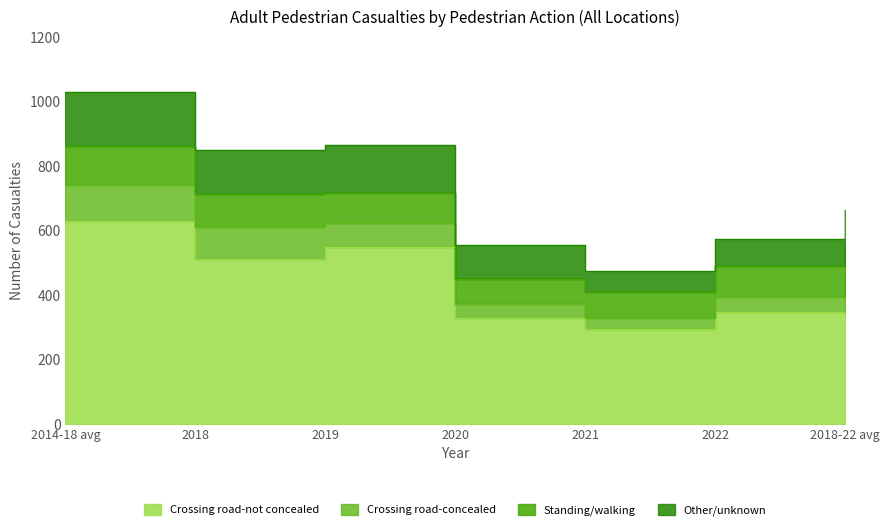

Reading left to right, list all the values displayed in this chart.

Crossing road-not concealed: 2014-18 avg=631	2018=511	2019=549	2020=329	2021=296	2022=348	2018-22 avg=407
Crossing road-concealed: 2014-18 avg=111	2018=101	2019=73	2020=42	2021=34	2022=47	2018-22 avg=59
Standing/walking: 2014-18 avg=121	2018=102	2019=93	2020=78	2021=79	2022=95	2018-22 avg=89
Other/unknown: 2014-18 avg=168	2018=135	2019=149	2020=105	2021=67	2022=84	2018-22 avg=108